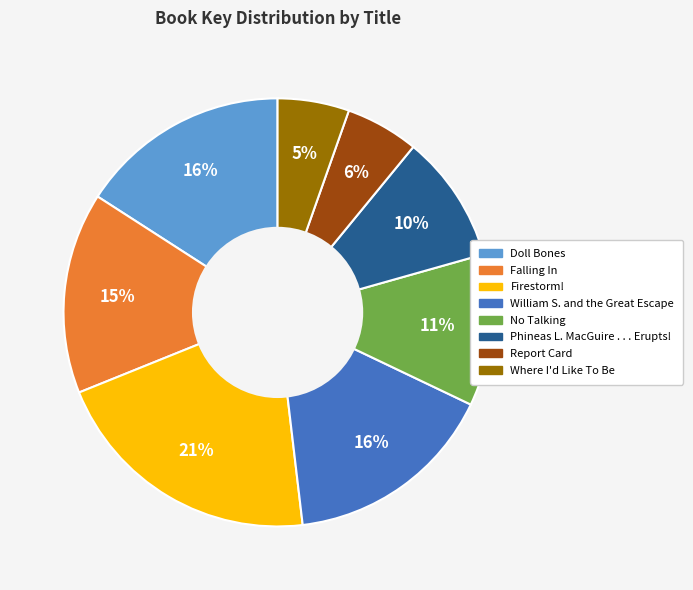

Count the number of slices in the pie.

8